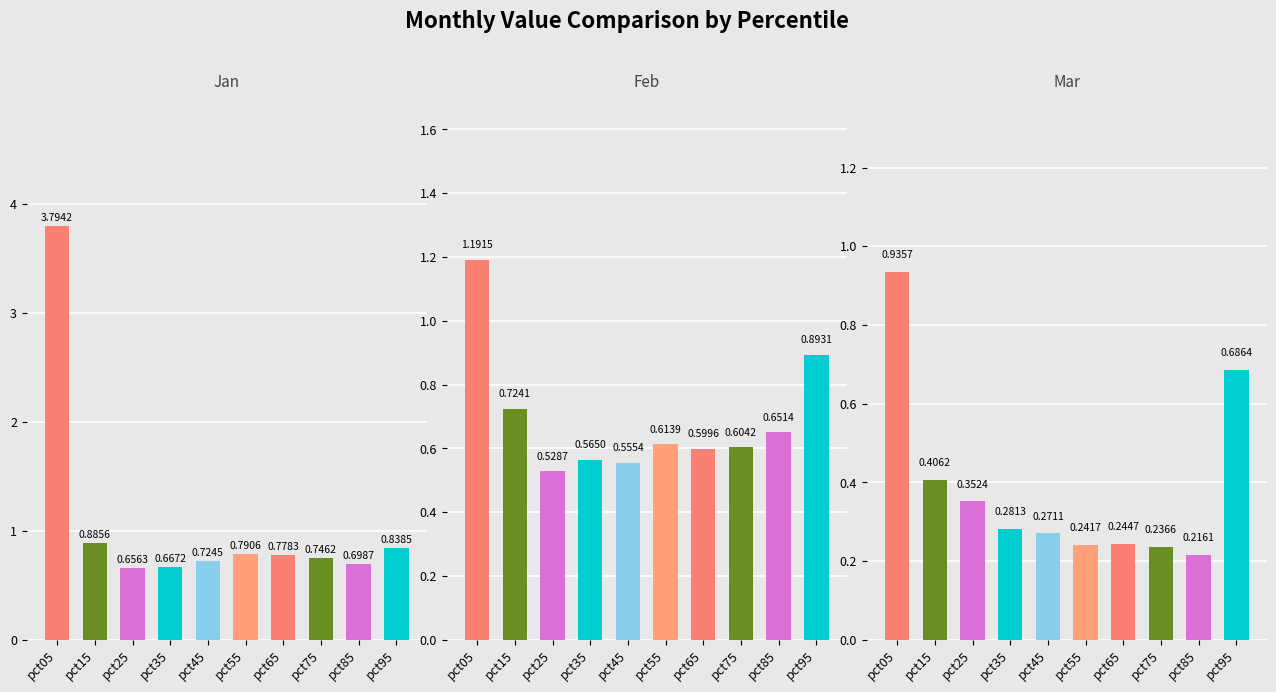

What is the maximum value shown in the chart?

3.8